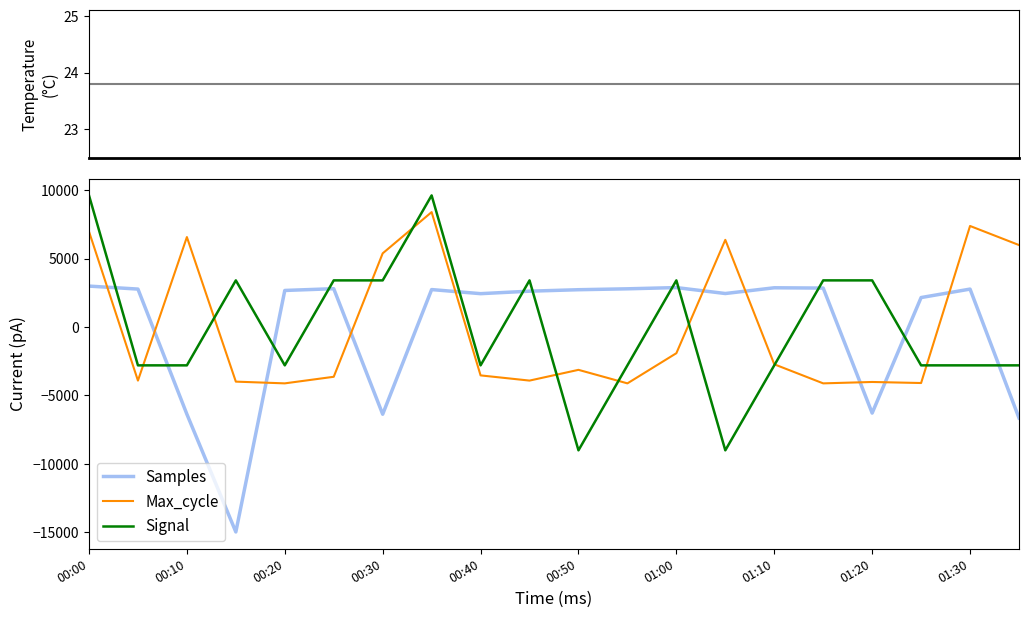

What is the sum of all Temp values?

476.0